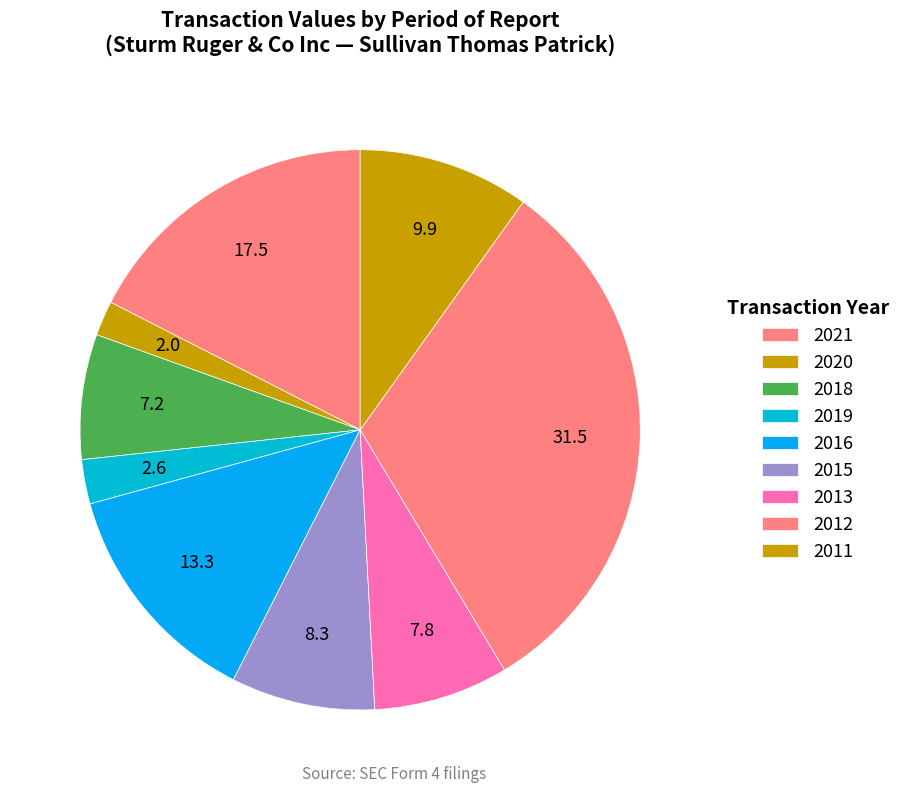

Count the number of slices in the pie.

9